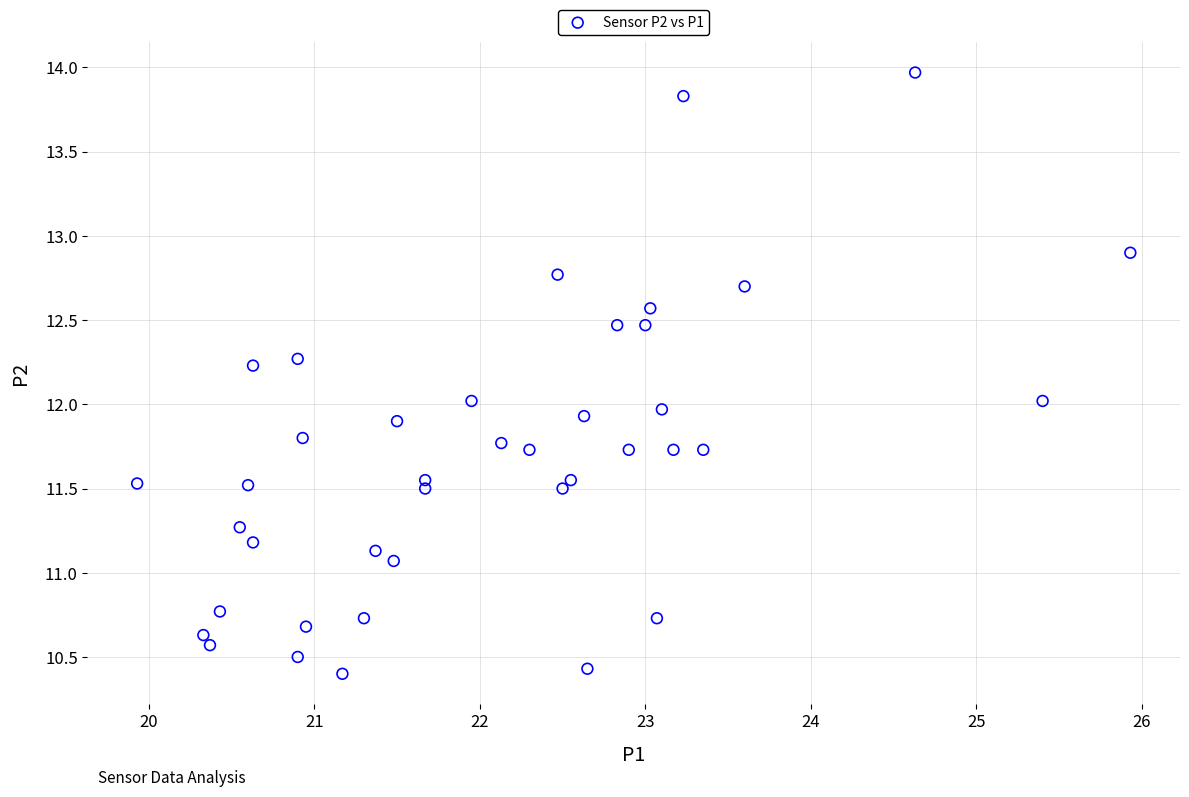

What is the range of Y values (max minus min)?

3.6